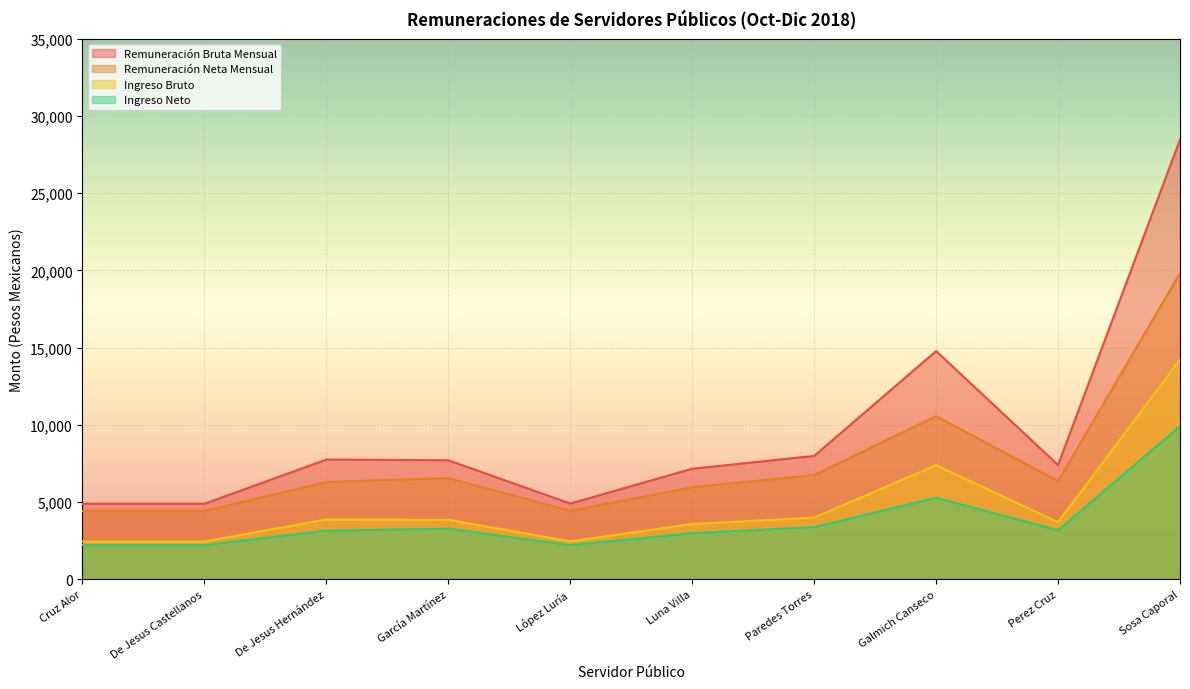

Where does the Remuneración Bruta Mensual series first go above 7706?

De Jesus Hernández